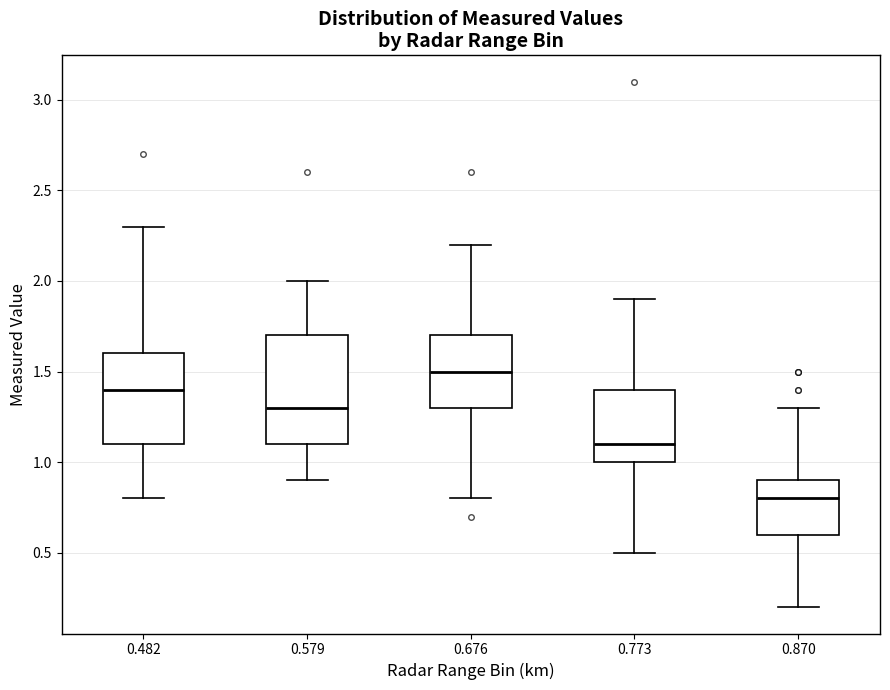

Which box's median line is the highest?

0.676